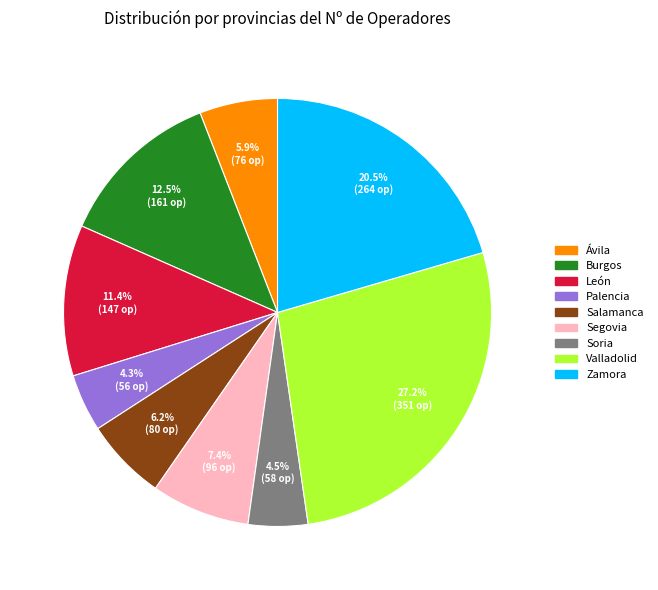

Count the number of slices in the pie.

9